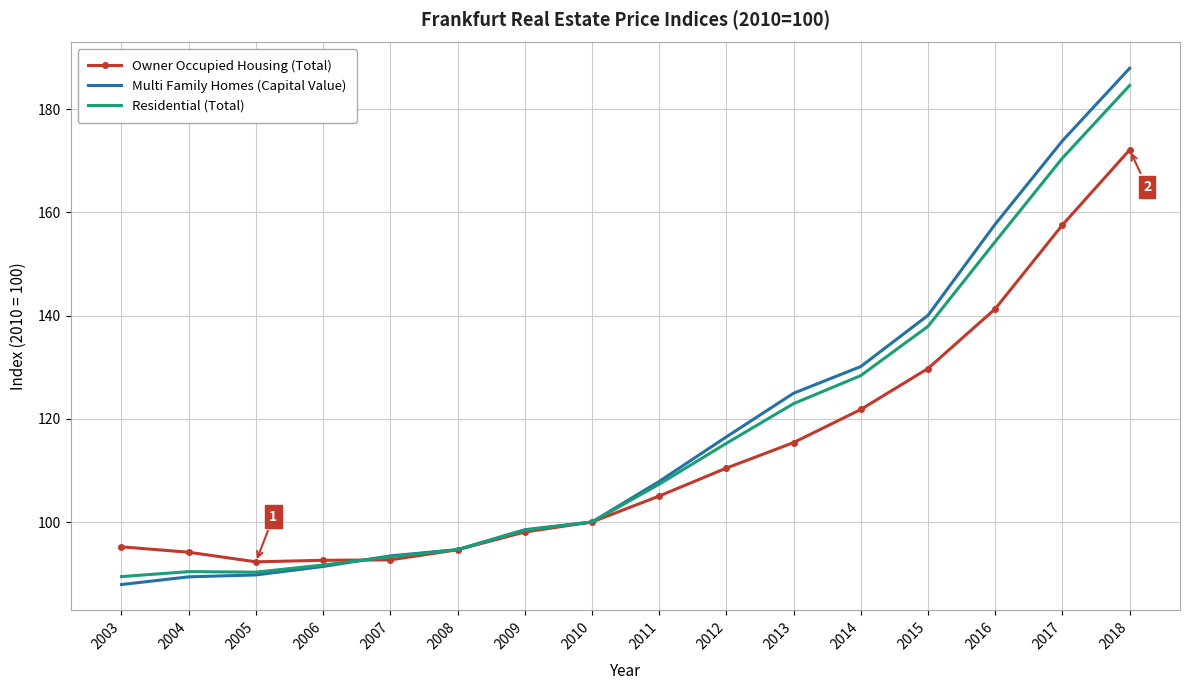

How many values in the Multi Family Homes (Capital Value) series exceed 107?

8